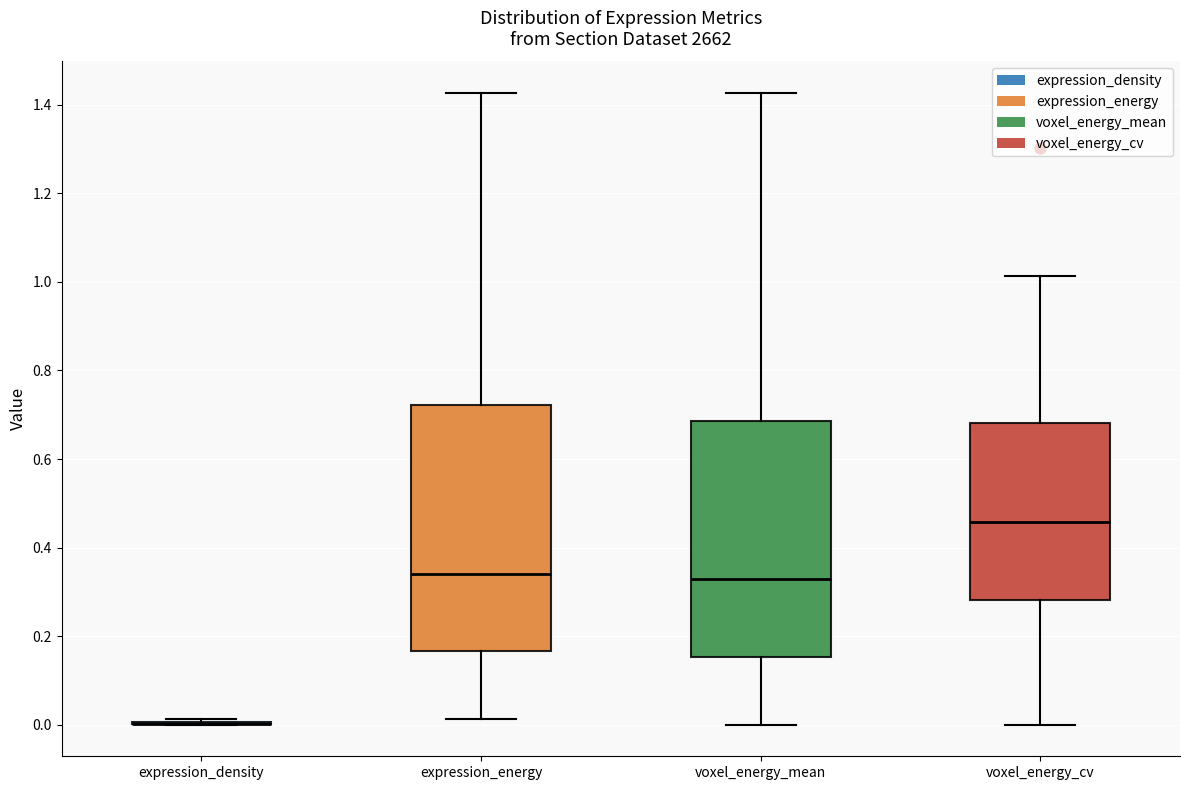

Which box is the tallest, from its lower edge to its upper edge?

expression_energy